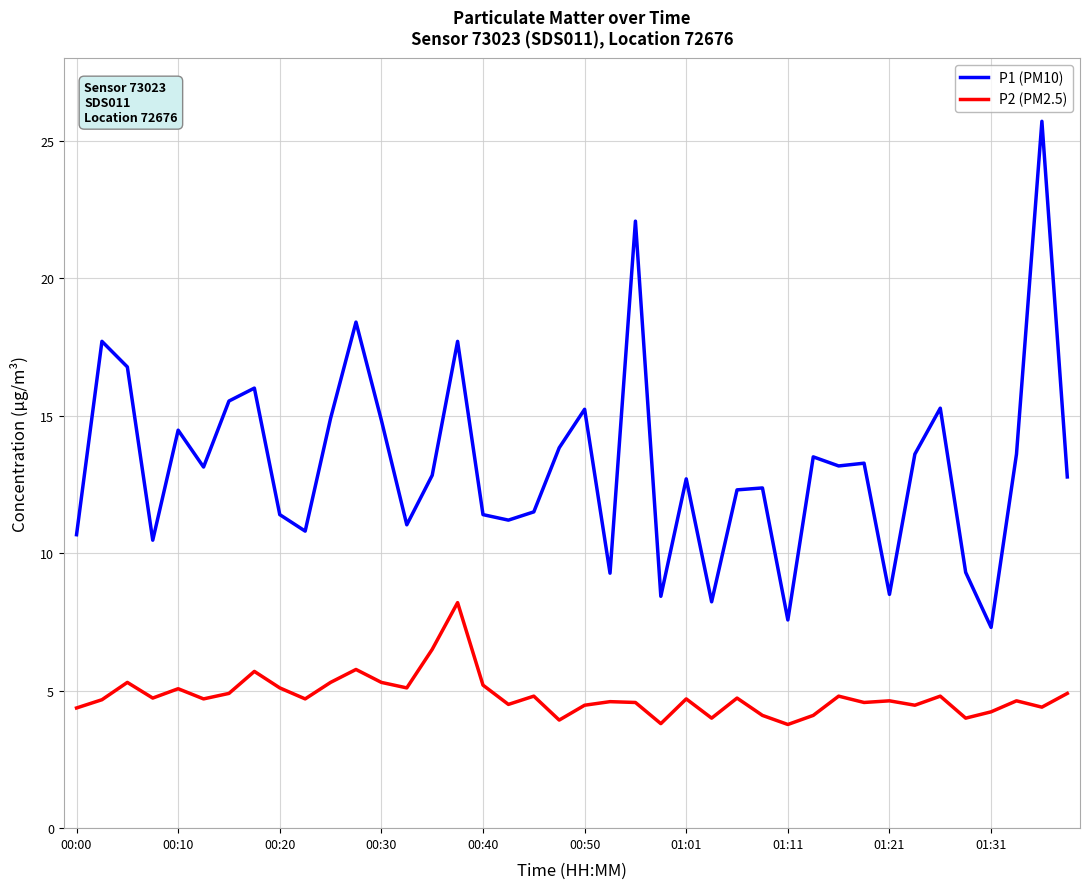

List the series in order of their overall mean, highest first.

P1 (PM10), P2 (PM2.5)